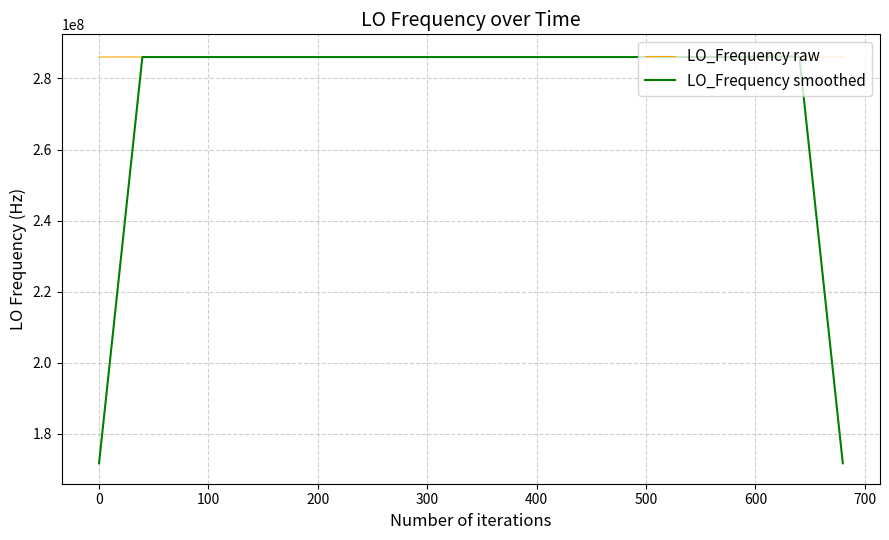

What is the lowest value of the LO_Frequency smoothed series?

171628200.5